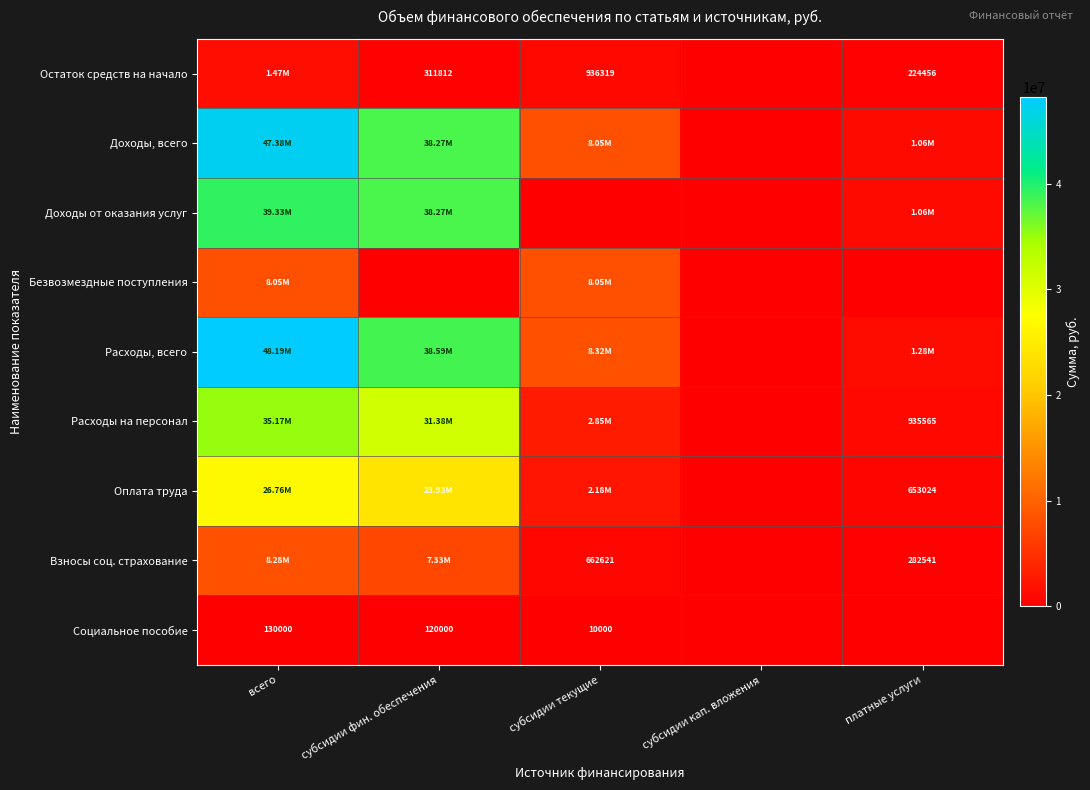

What is the difference between the second highest and second lowest values in the Оплата труда series?

23278021.9